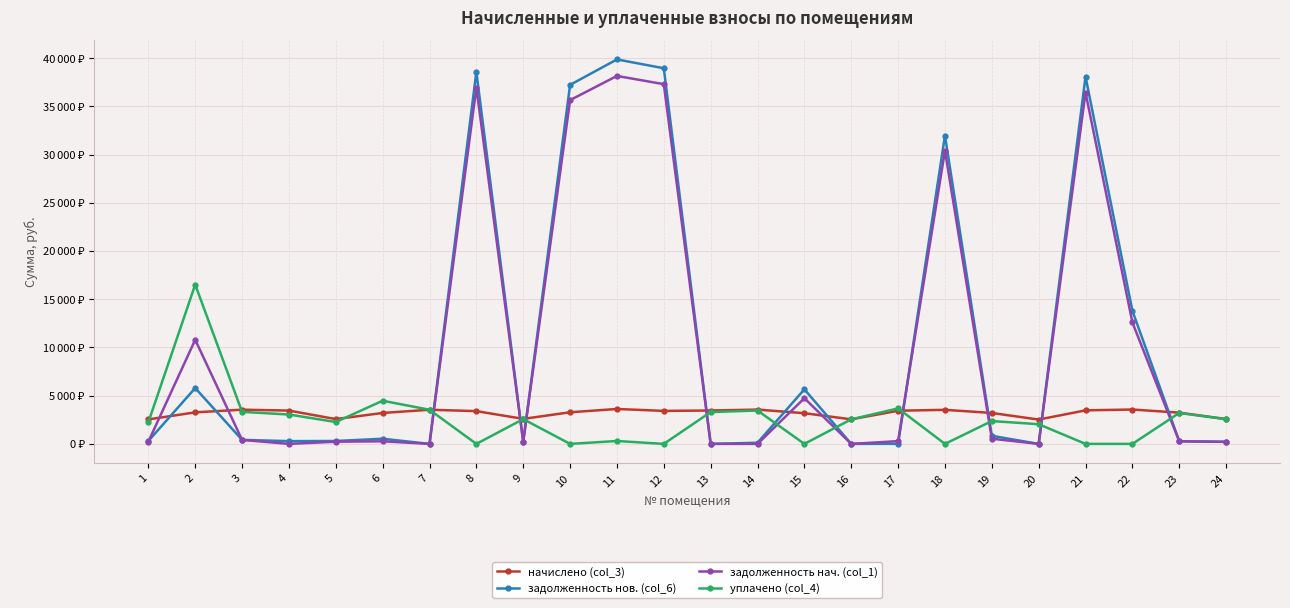

Is this an area chart (filled region under the line)?

No